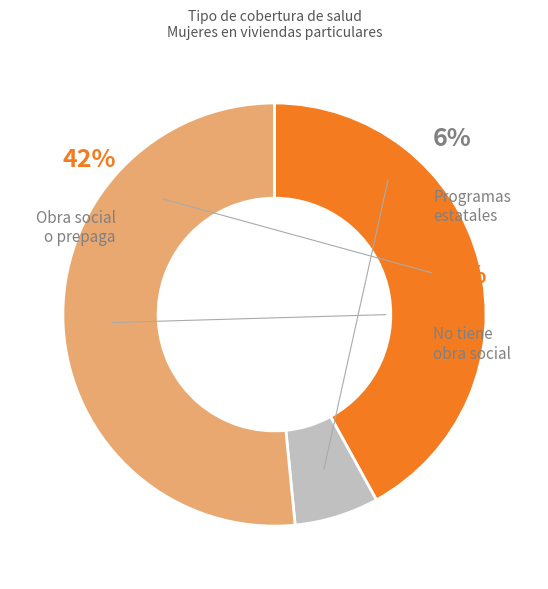

The No tiene obra social, prepaga ni plan estatal slice represents 59% of the pie. True or false?

False